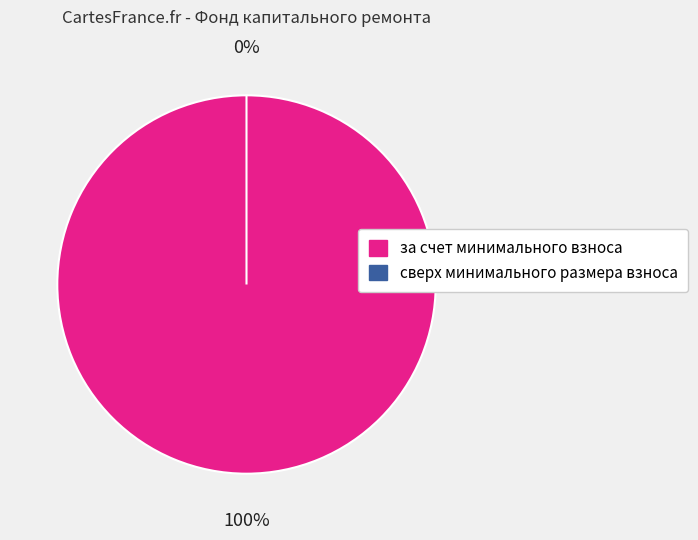

What is the smallest slice in the pie chart?

сверх минимального размера взноса